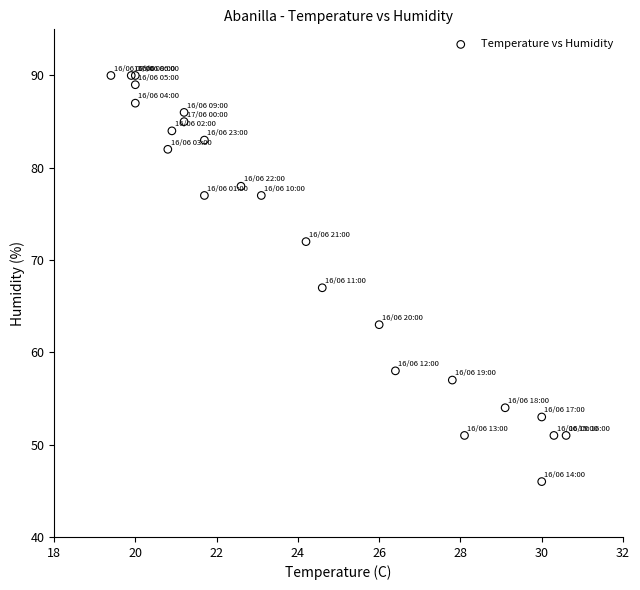

What Y value in the scatter plot is closest to 68?

67